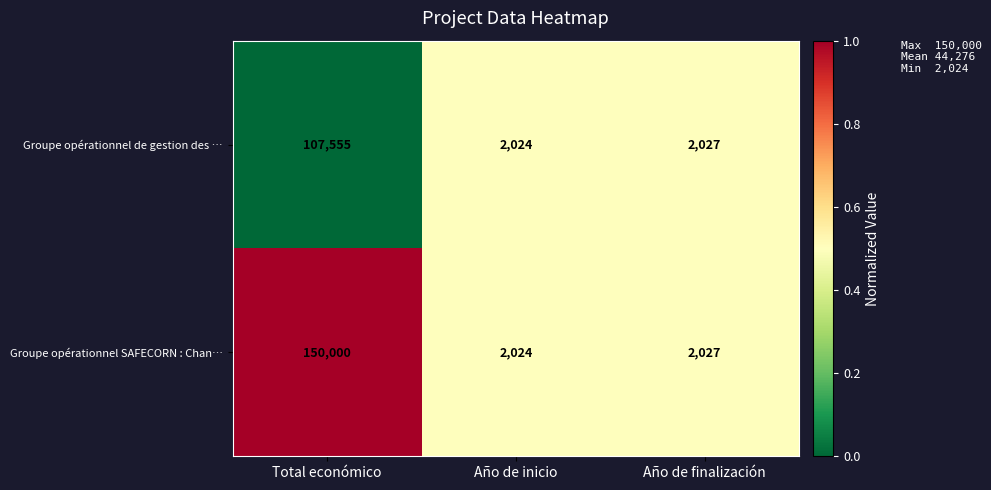

True or false: Groupe opérationnel SAFECORN : Chan… has a value of 2027 at Año de finalización.

True